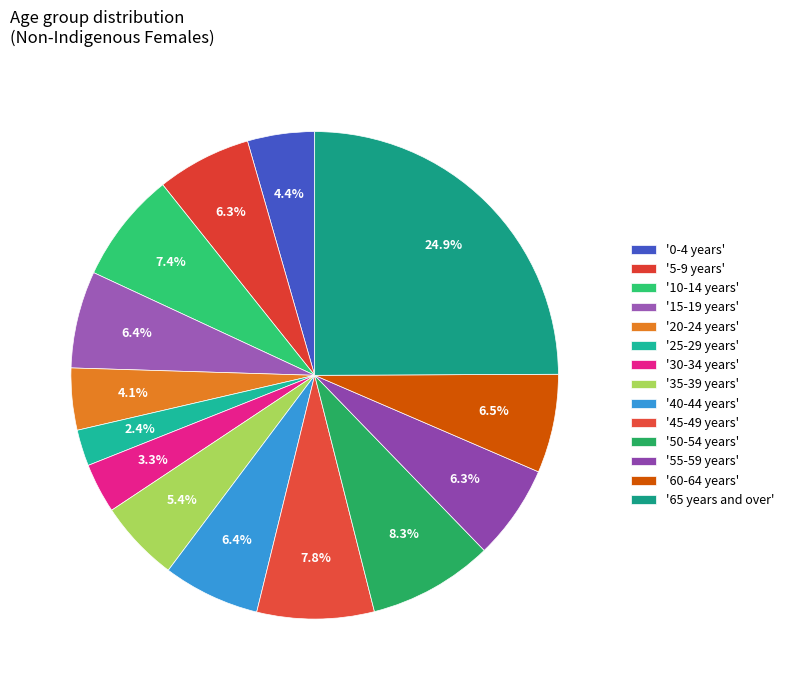

Count the number of slices in the pie.

14